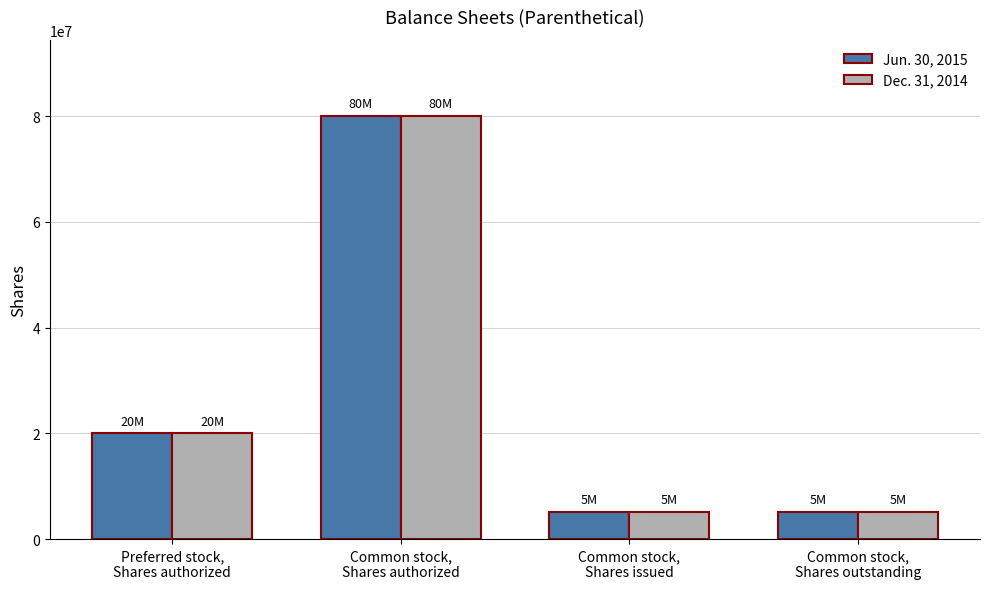

How many bars are there in total?

8